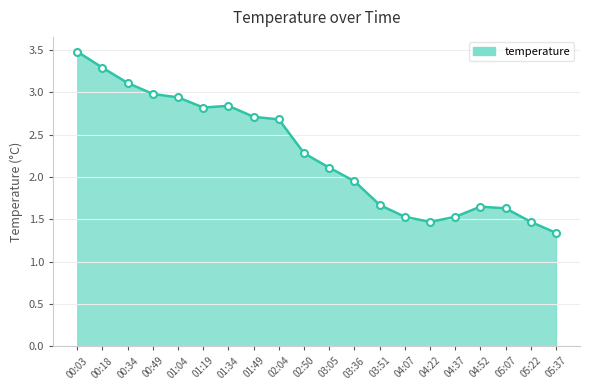

How many values exceed 2?

11